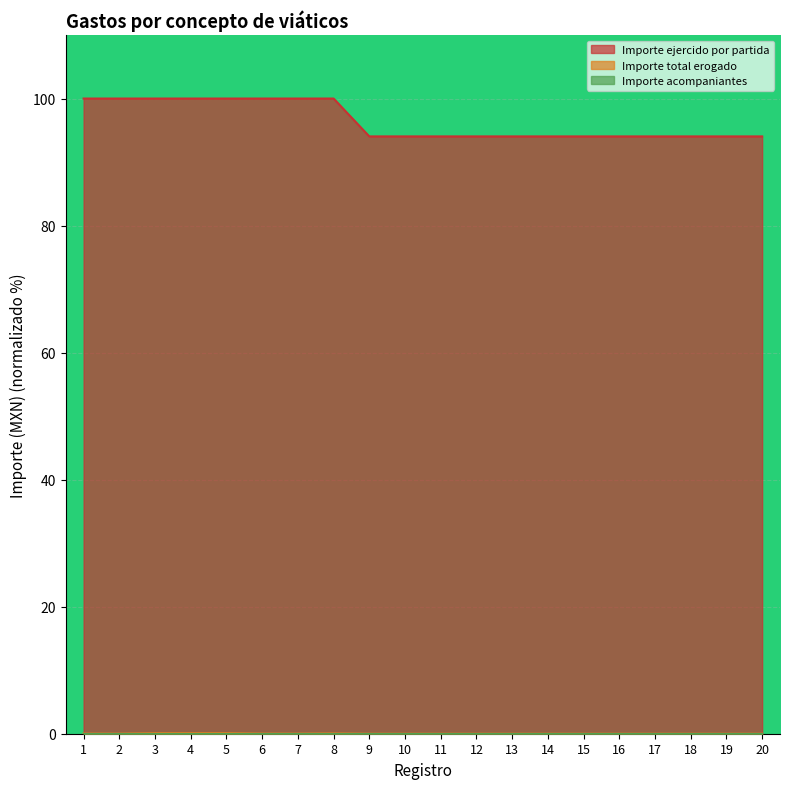

The value of Importe total erogado at 11 is 0.0. True or false?

True